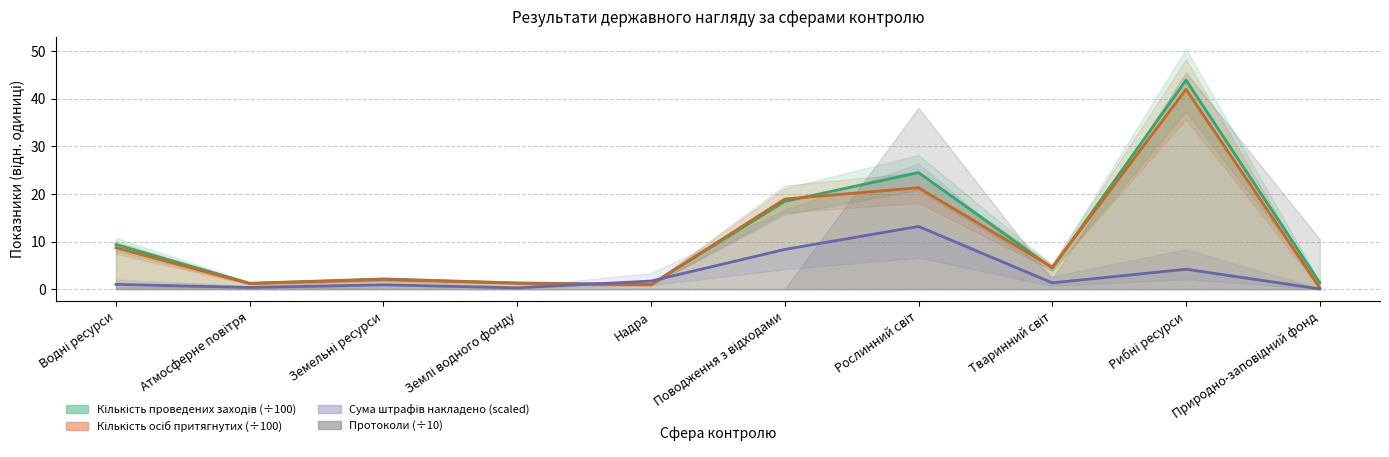

The Кількість осіб притягнутих series shows 4.6 at Тваринний світ. True or false?

True